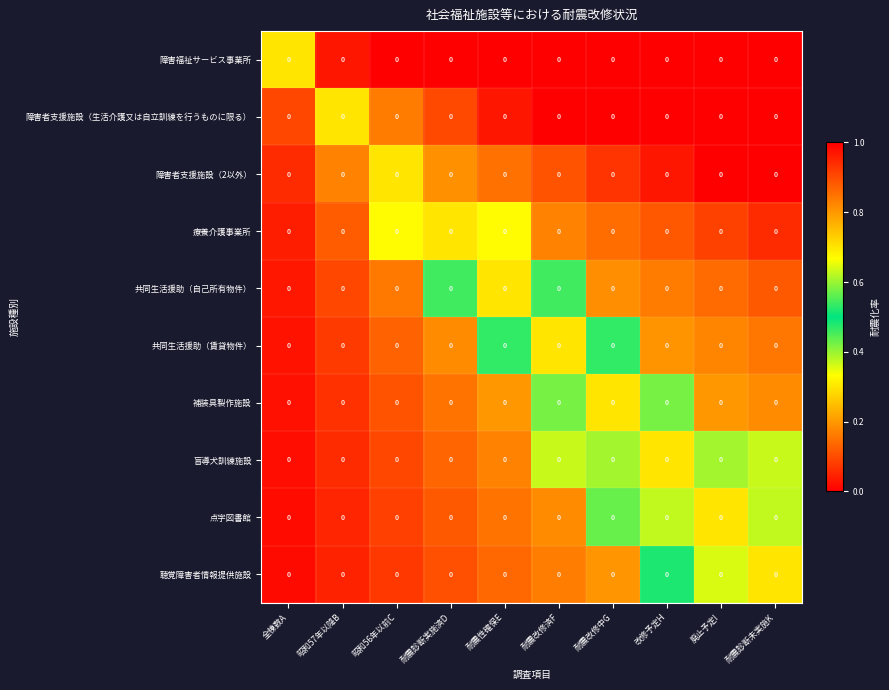

Reading left to right, extract all data points from this chart.

障害福祉サービス事業所: 全棟数A=0.0	昭和57年以降B=0.0	昭和56年以前C=0.0	耐震診断実施済D=0.0	耐震性確保E=0.0	耐震改修済F=0.0	耐震改修中G=0.0	改修予定H=0.0	廃止予定I=0.0	耐震診断未実施K=0.0
障害者支援施設（生活介護又は自立訓練を行うものに限る）: 全棟数A=0.0	昭和57年以降B=0.0	昭和56年以前C=0.0	耐震診断実施済D=0.0	耐震性確保E=0.0	耐震改修済F=0.0	耐震改修中G=0.0	改修予定H=0.0	廃止予定I=0.0	耐震診断未実施K=0.0
障害者支援施設（2以外）: 全棟数A=0.0	昭和57年以降B=0.0	昭和56年以前C=0.0	耐震診断実施済D=0.0	耐震性確保E=0.0	耐震改修済F=0.0	耐震改修中G=0.0	改修予定H=0.0	廃止予定I=0.0	耐震診断未実施K=0.0
療養介護事業所: 全棟数A=0.0	昭和57年以降B=0.0	昭和56年以前C=0.0	耐震診断実施済D=0.0	耐震性確保E=0.0	耐震改修済F=0.0	耐震改修中G=0.0	改修予定H=0.0	廃止予定I=0.0	耐震診断未実施K=0.0
共同生活援助（自己所有物件）: 全棟数A=0.0	昭和57年以降B=0.0	昭和56年以前C=0.0	耐震診断実施済D=0.0	耐震性確保E=0.0	耐震改修済F=0.0	耐震改修中G=0.0	改修予定H=0.0	廃止予定I=0.0	耐震診断未実施K=0.0
共同生活援助（賃貸物件）: 全棟数A=0.0	昭和57年以降B=0.0	昭和56年以前C=0.0	耐震診断実施済D=0.0	耐震性確保E=0.0	耐震改修済F=0.0	耐震改修中G=0.0	改修予定H=0.0	廃止予定I=0.0	耐震診断未実施K=0.0
補装具製作施設: 全棟数A=0.0	昭和57年以降B=0.0	昭和56年以前C=0.0	耐震診断実施済D=0.0	耐震性確保E=0.0	耐震改修済F=0.0	耐震改修中G=0.0	改修予定H=0.0	廃止予定I=0.0	耐震診断未実施K=0.0
盲導犬訓練施設: 全棟数A=0.0	昭和57年以降B=0.0	昭和56年以前C=0.0	耐震診断実施済D=0.0	耐震性確保E=0.0	耐震改修済F=0.0	耐震改修中G=0.0	改修予定H=0.0	廃止予定I=0.0	耐震診断未実施K=0.0
点字図書館: 全棟数A=0.0	昭和57年以降B=0.0	昭和56年以前C=0.0	耐震診断実施済D=0.0	耐震性確保E=0.0	耐震改修済F=0.0	耐震改修中G=0.0	改修予定H=0.0	廃止予定I=0.0	耐震診断未実施K=0.0
聴覚障害者情報提供施設: 全棟数A=0.0	昭和57年以降B=0.0	昭和56年以前C=0.0	耐震診断実施済D=0.0	耐震性確保E=0.0	耐震改修済F=0.0	耐震改修中G=0.0	改修予定H=0.0	廃止予定I=0.0	耐震診断未実施K=0.0